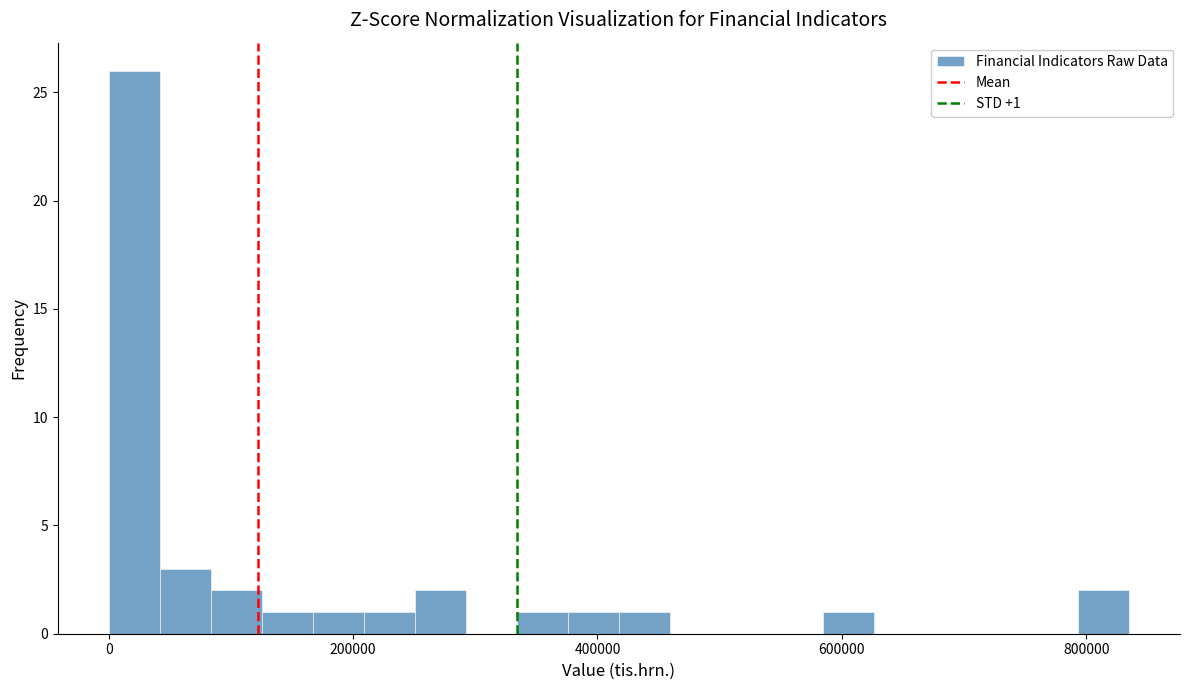

Read against the x-axis, roughly where is the centre of the tallest bar?

20000